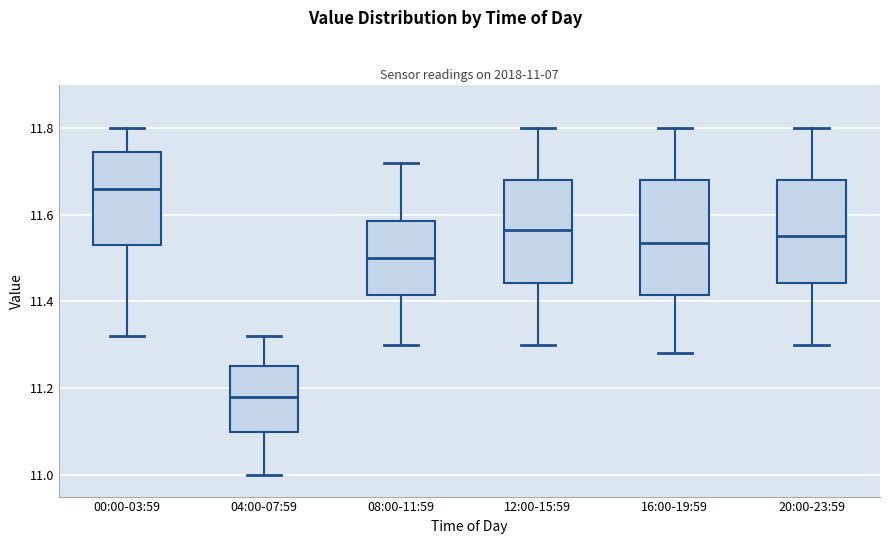

Which box has the lowest median line?

04:00-07:59